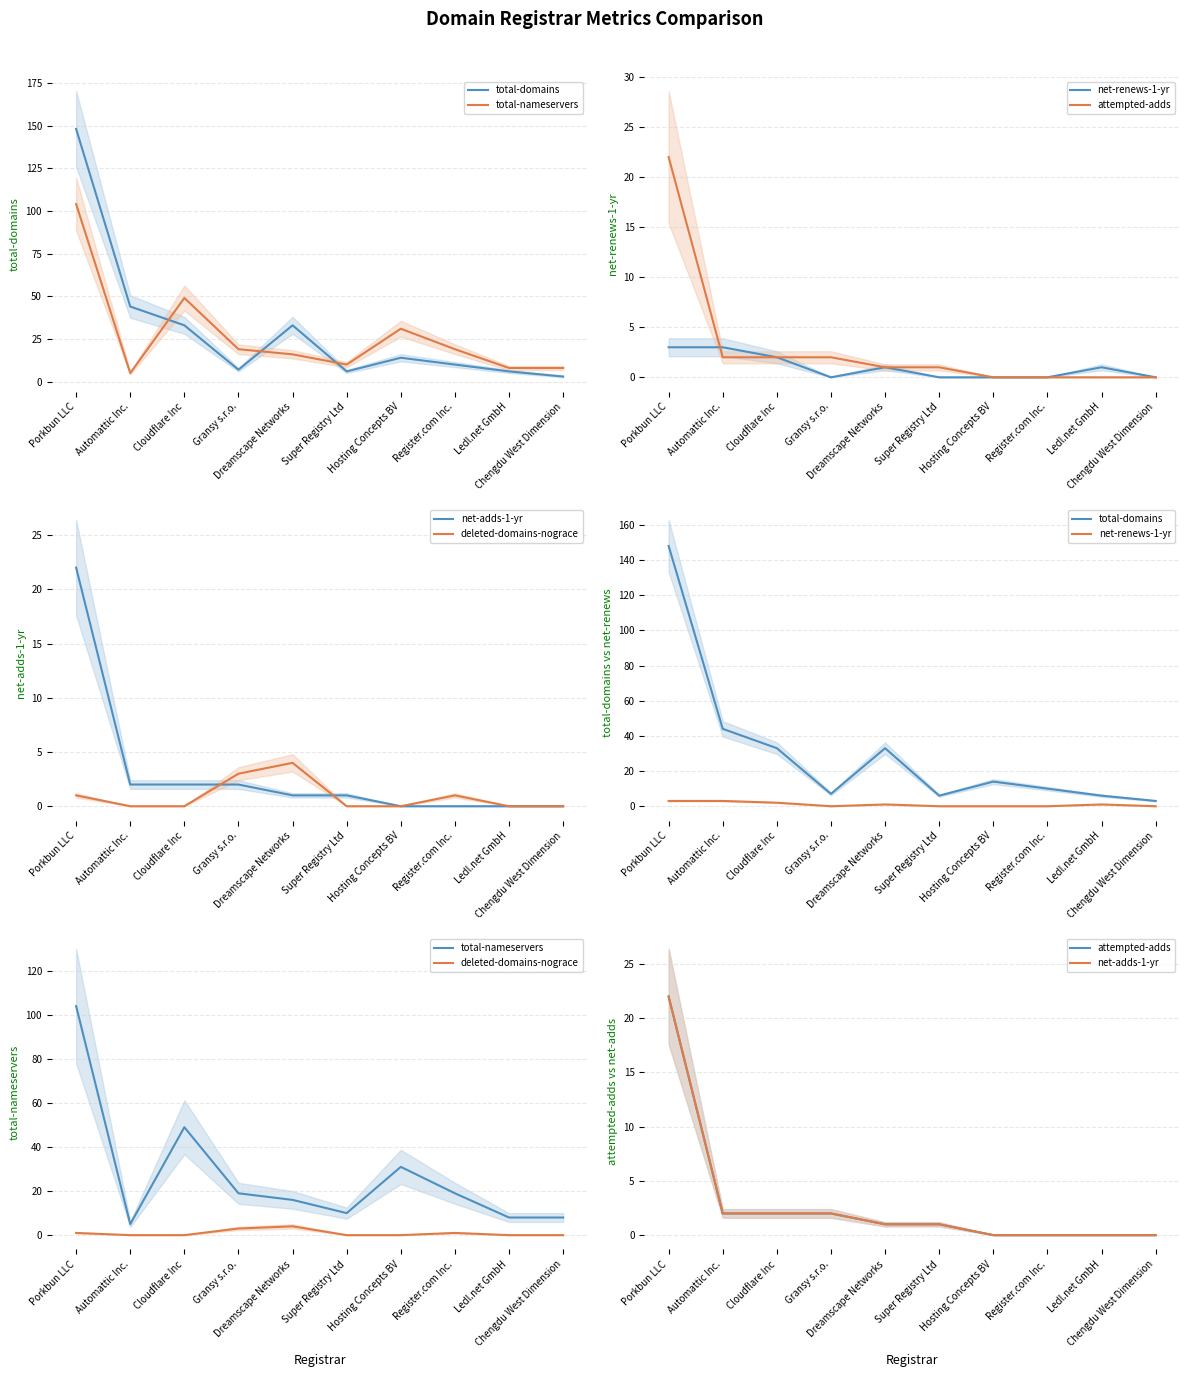

What is the label of the 9th point from the right?

Automattic Inc.